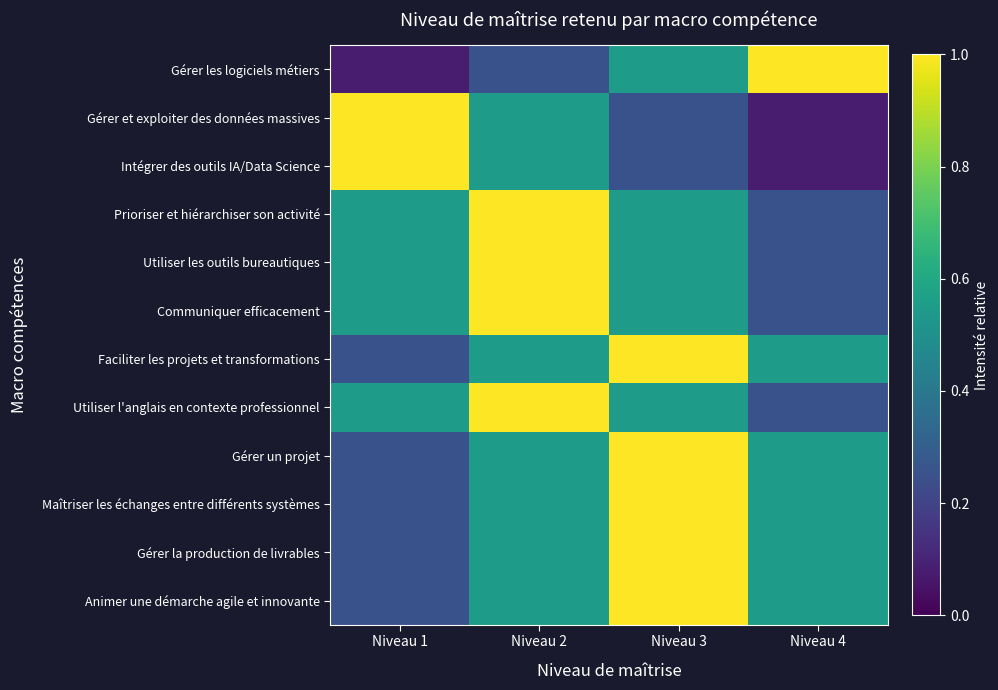

What is the total value across all series at Niveau 1?

5.5